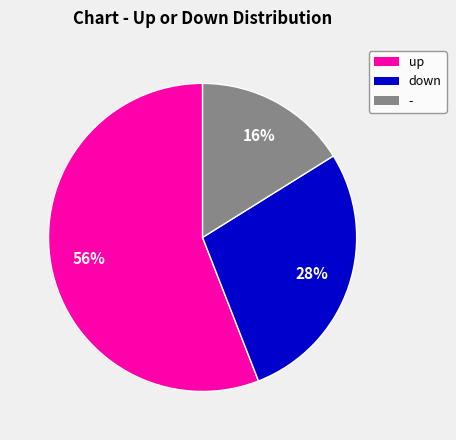

Combined, do up and - account for over 50%?

Yes